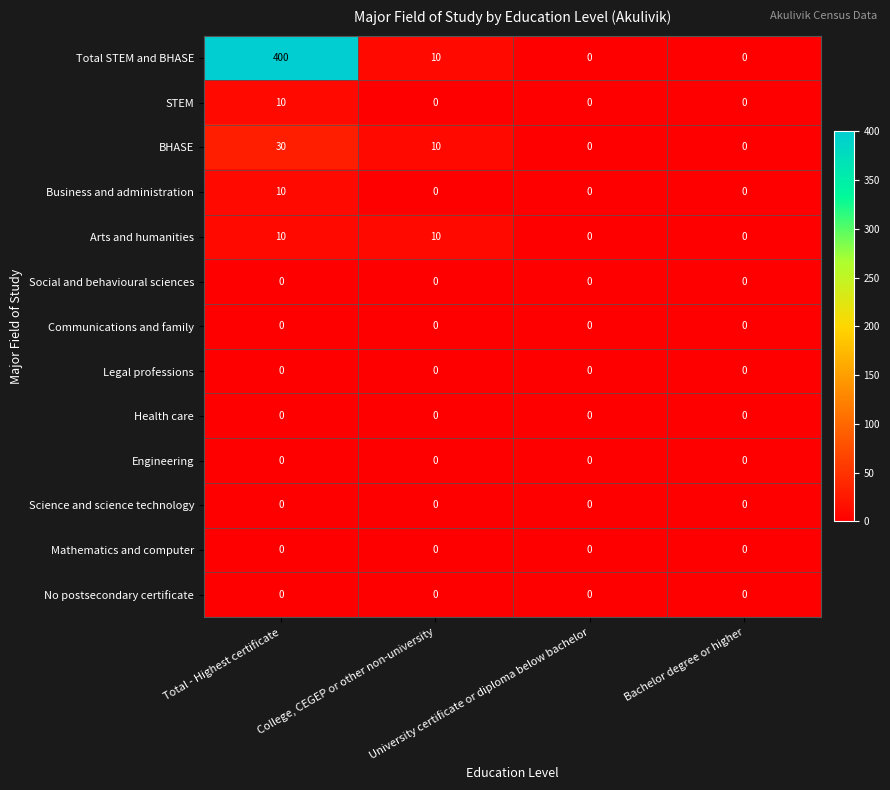

Which series has the widest spread of values?

Total STEM and BHASE